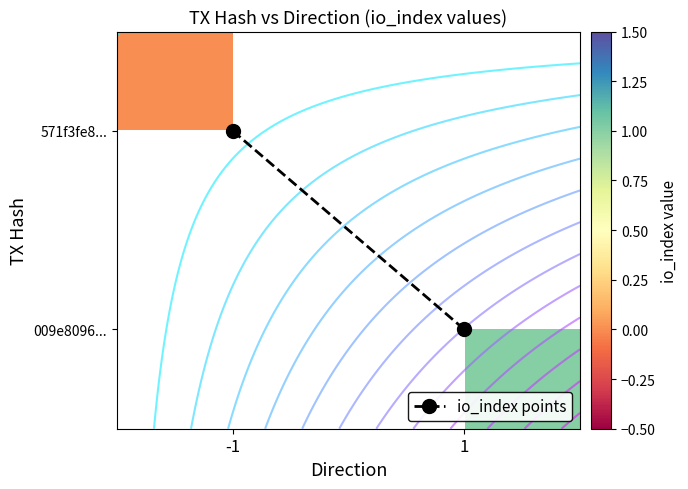

Which series has the widest spread of values?

io_index points